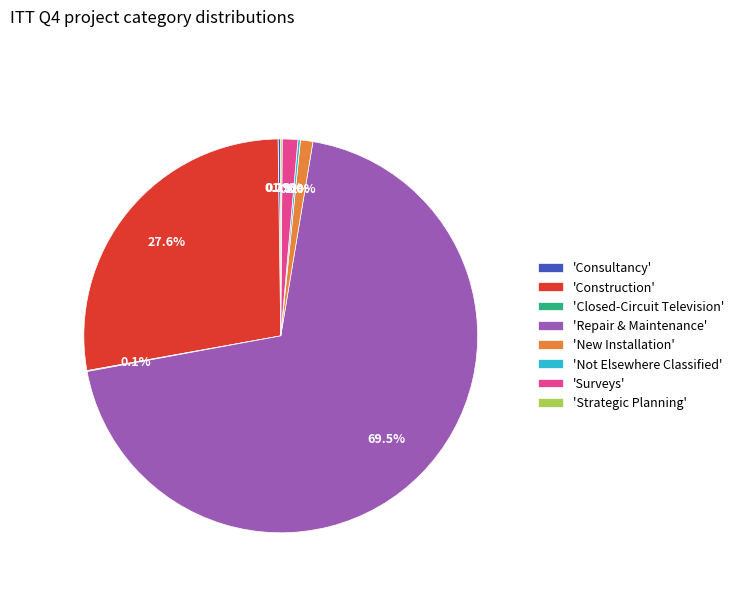

What is the largest slice in the pie chart?

'Repair & Maintenance'